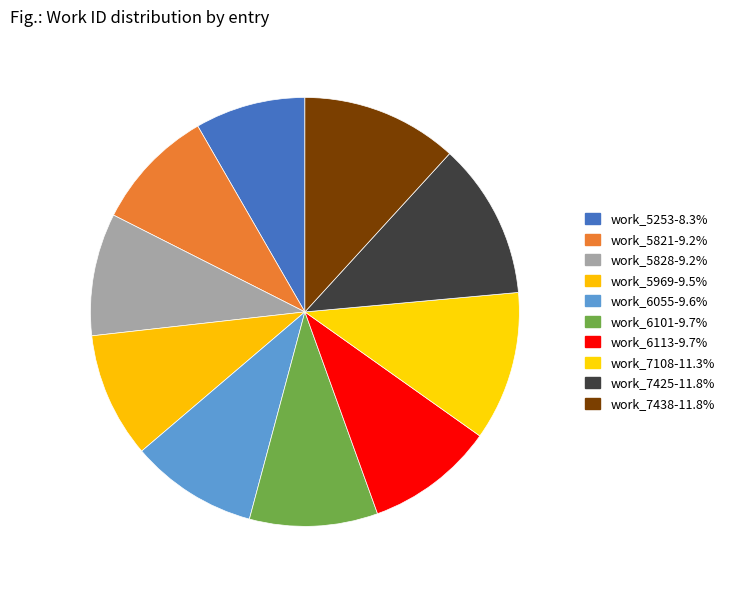

Between work_6113 and work_6101, which is larger?

work_6113